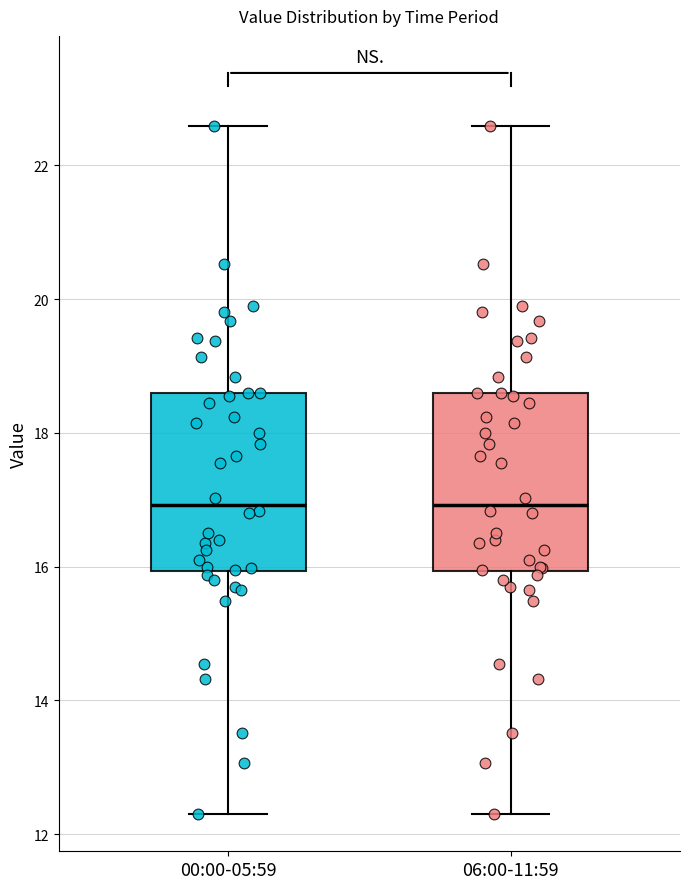

Reading left to right, transcribe this box plot: for each box, give where its median line is, the range the box spans, and where its two whiskers end, as read against the y-axis. The values are not printed on the chart, so give them approximately, as read against the axis.

00:00-05:59: median 17.0, box 16.0 to 18.6, whiskers 12.4 to 22.6
06:00-11:59: median 17.0, box 16.0 to 18.6, whiskers 12.4 to 22.6